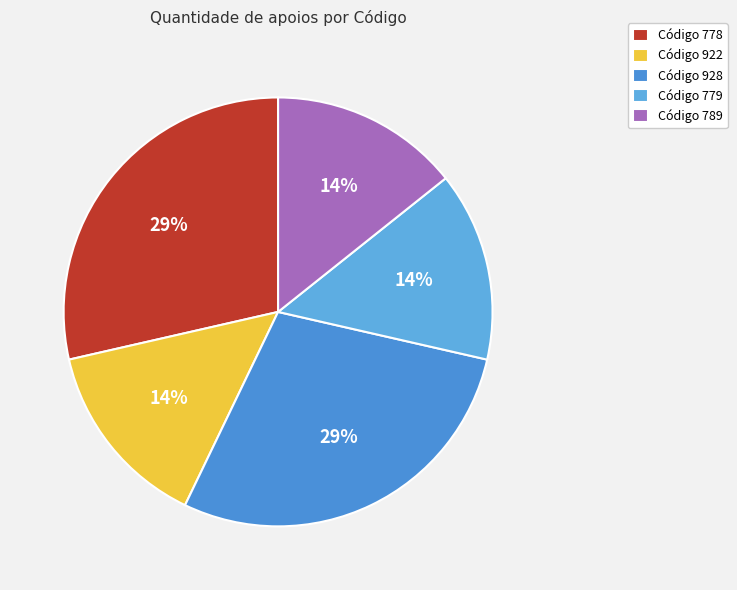

How many segments does this pie chart have?

5